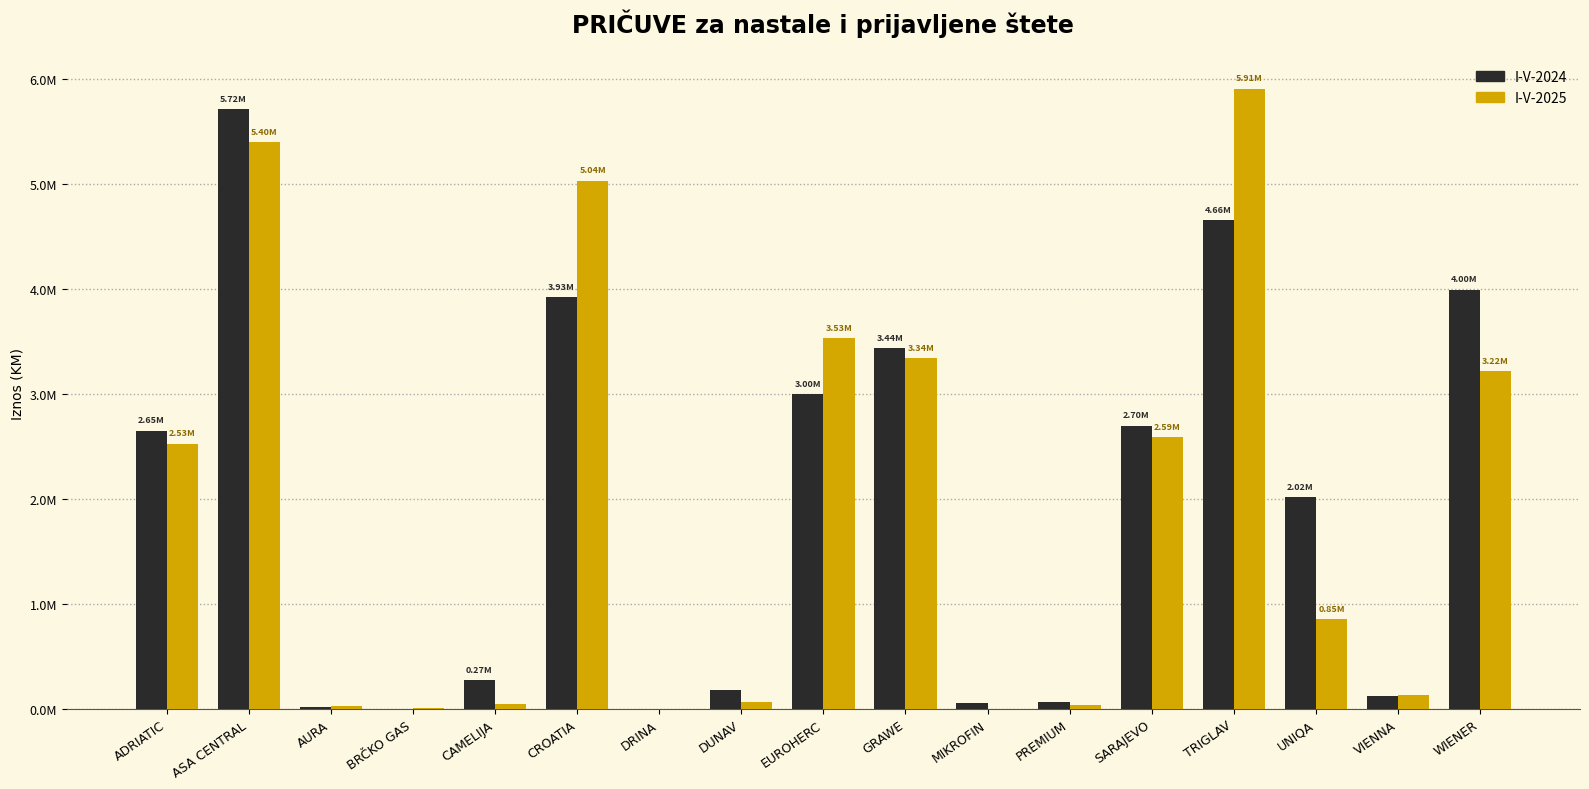

What is the difference between the I-V-2025 values at BRČKO GAS and WIENER?

3215258